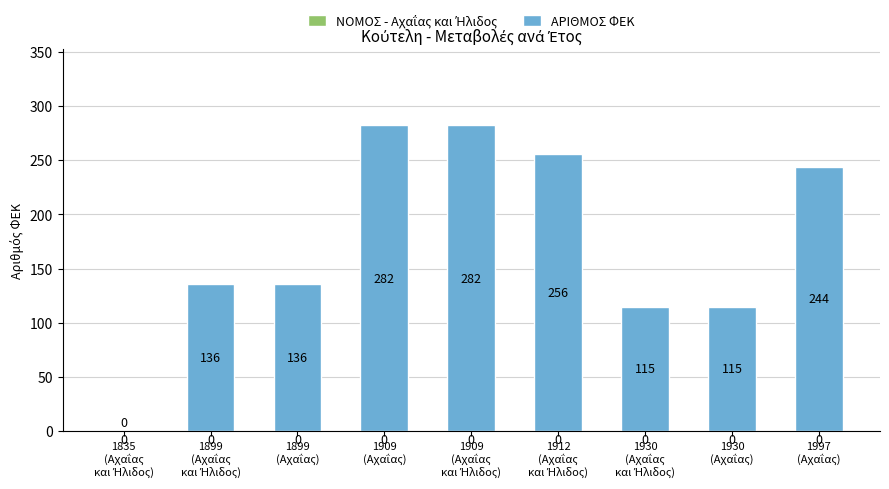

What is the greatest value displayed?

282